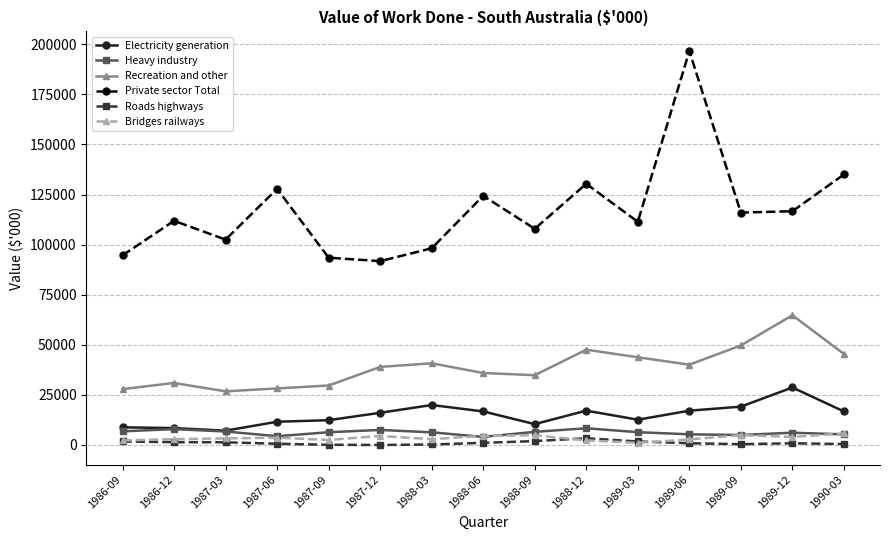

Which series has the widest spread of values?

Private sector Total